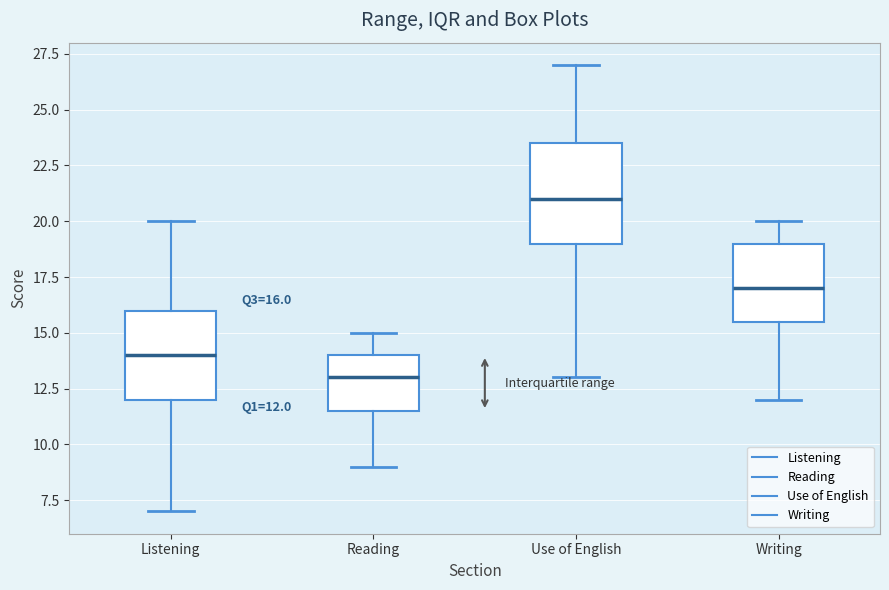

Comparing the boxes themselves (not the whiskers), which one is the tallest?

Use of English